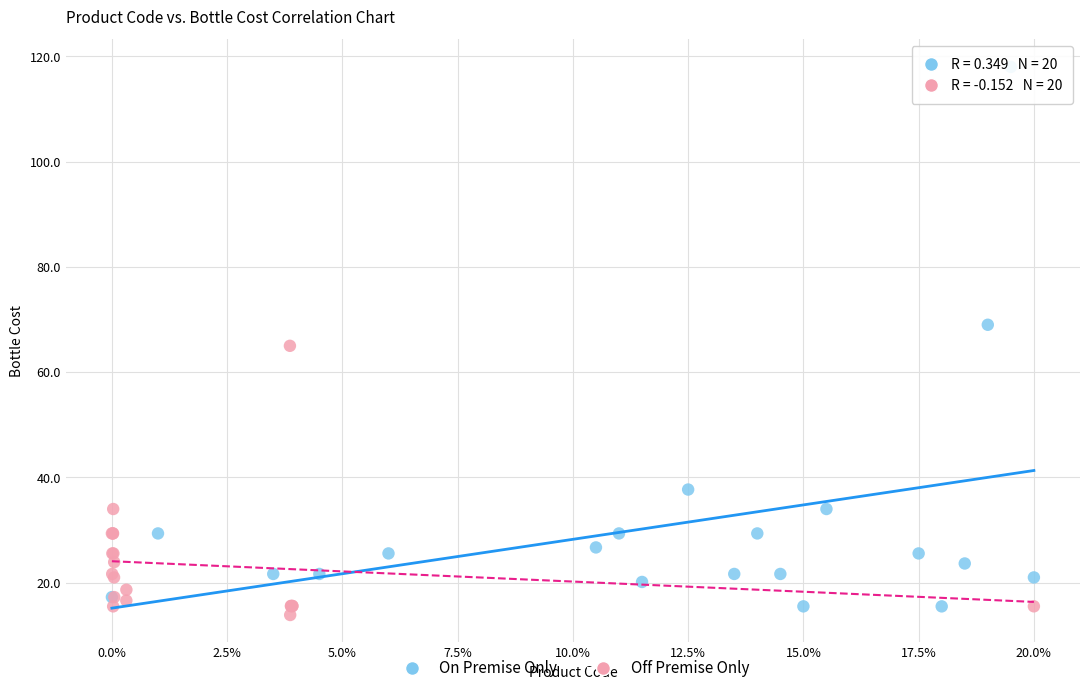

Which series has the widest spread of Y values?

On Premise Only